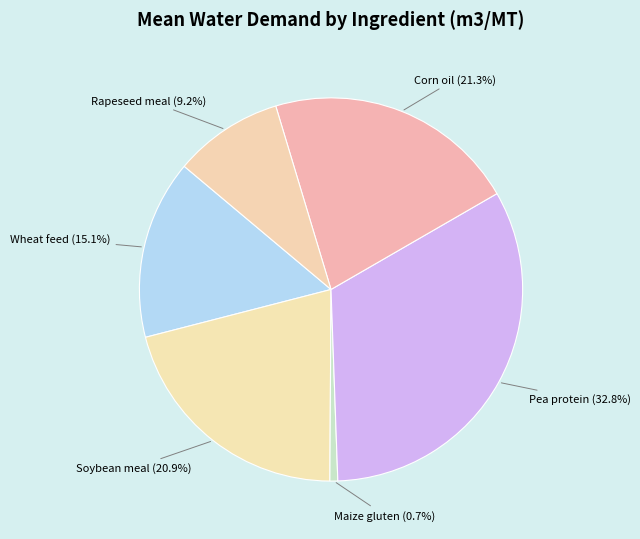

Between Rapeseed meal and Wheat feed, which is larger?

Wheat feed